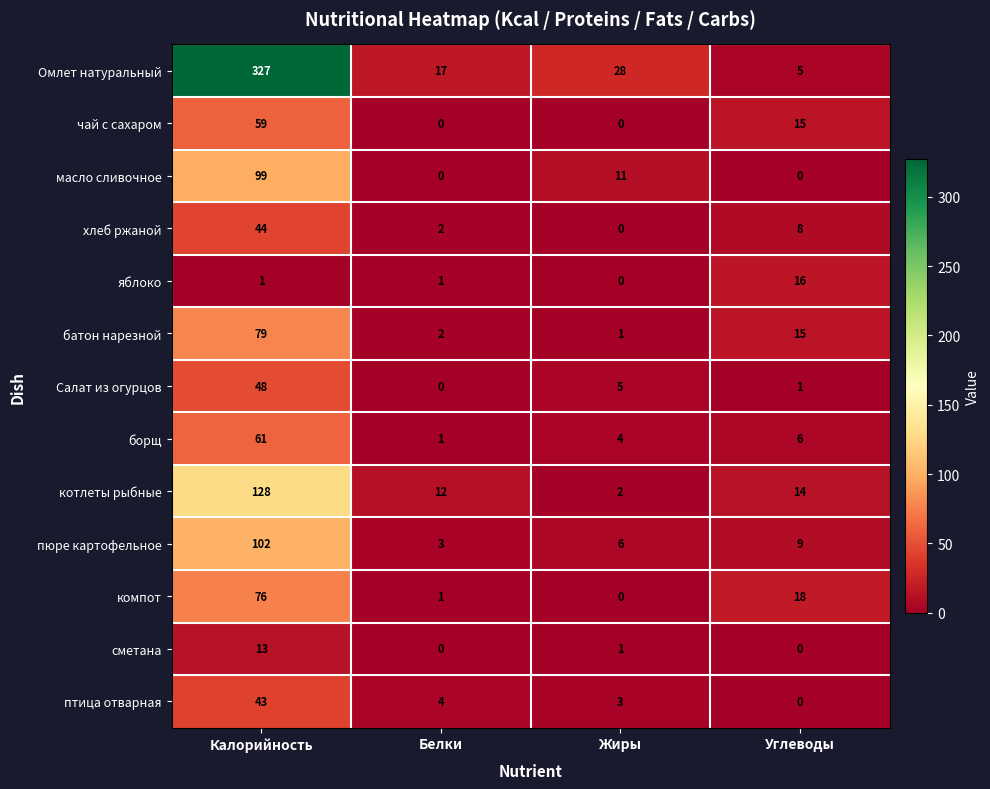

Which category has the lowest value in the птица отварная series?

Углеводы